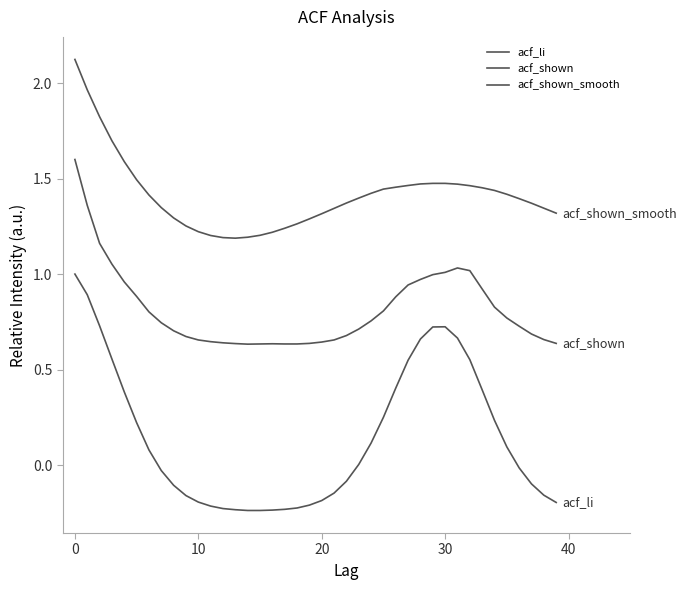

Which series has the largest total across all categories?

acf_shown_smooth